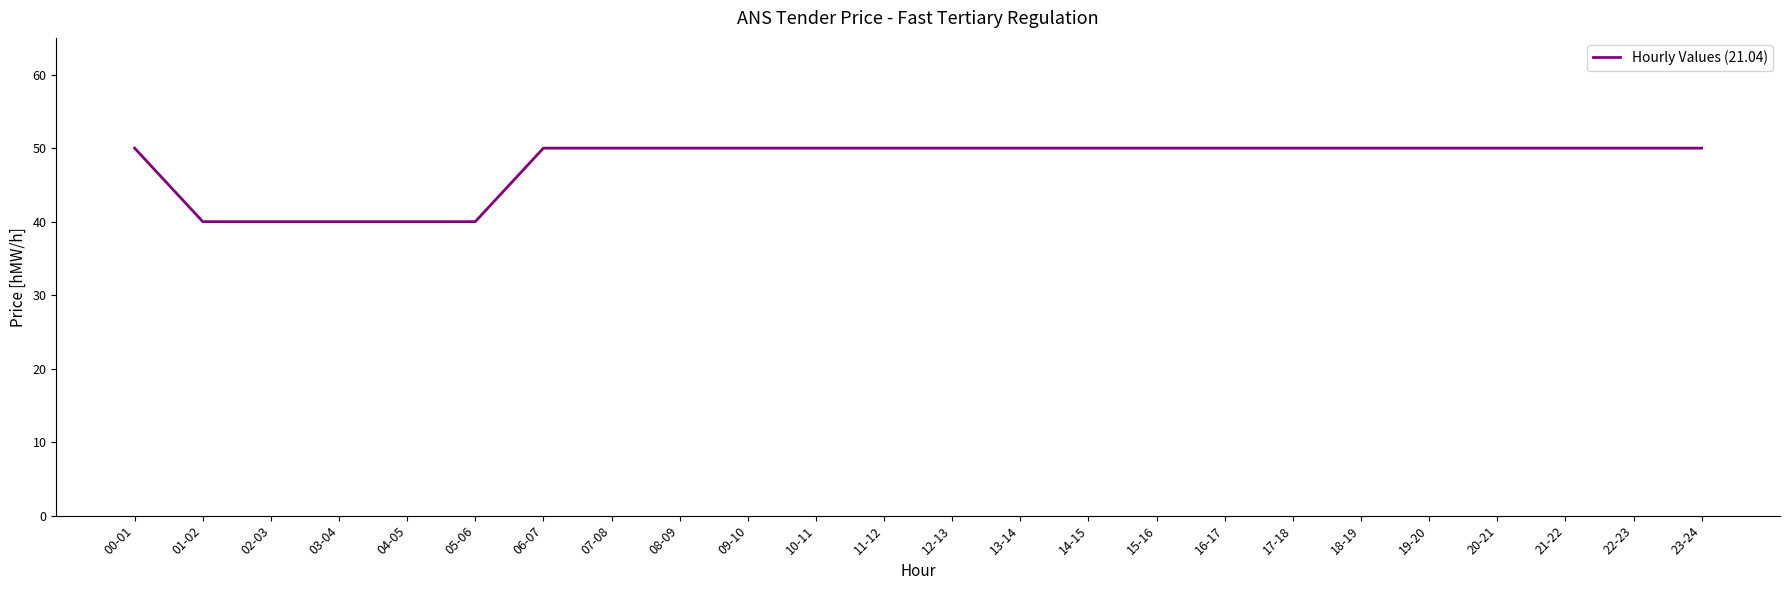

How many values are between 50 and 51?

19